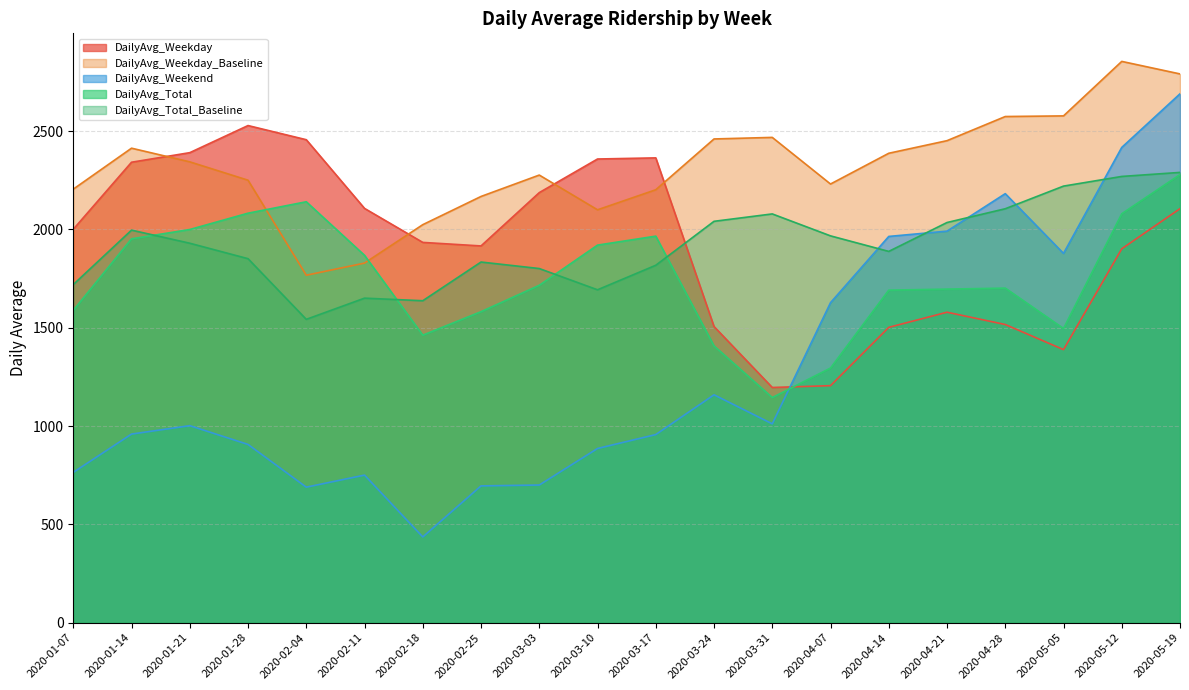

How many lines are shown in the chart?

5